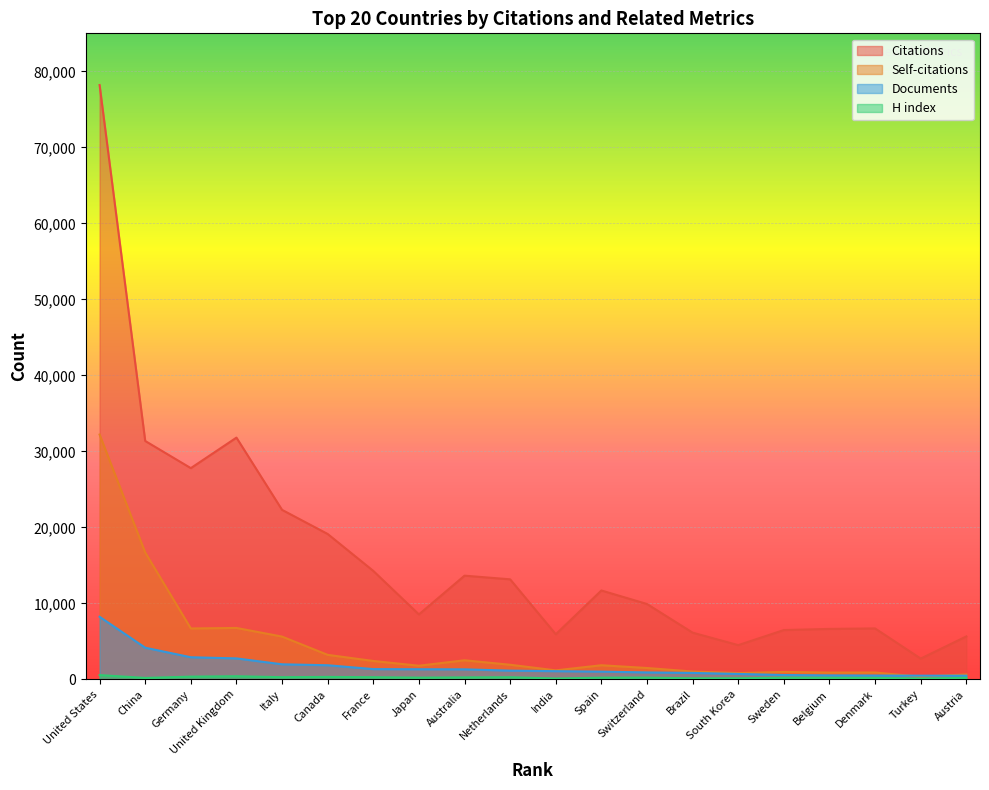

What are all the series names shown in the legend?

Citations, Self-citations, Documents, H index